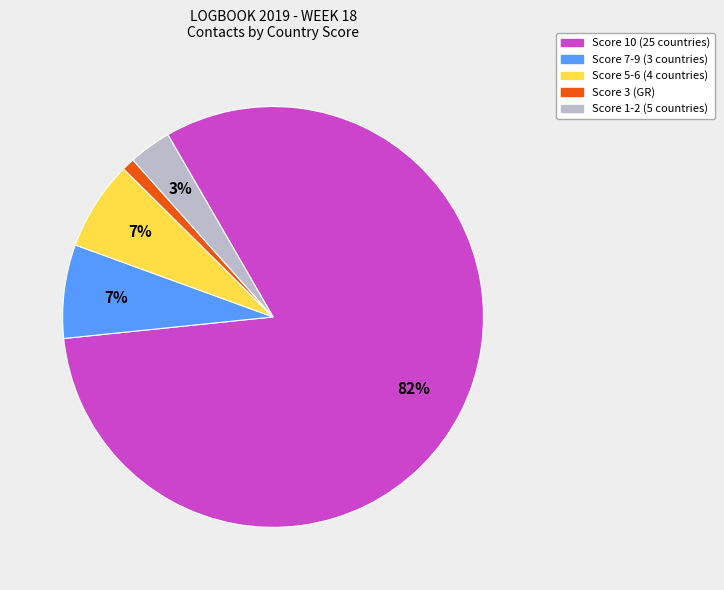

How many segments does this pie chart have?

5